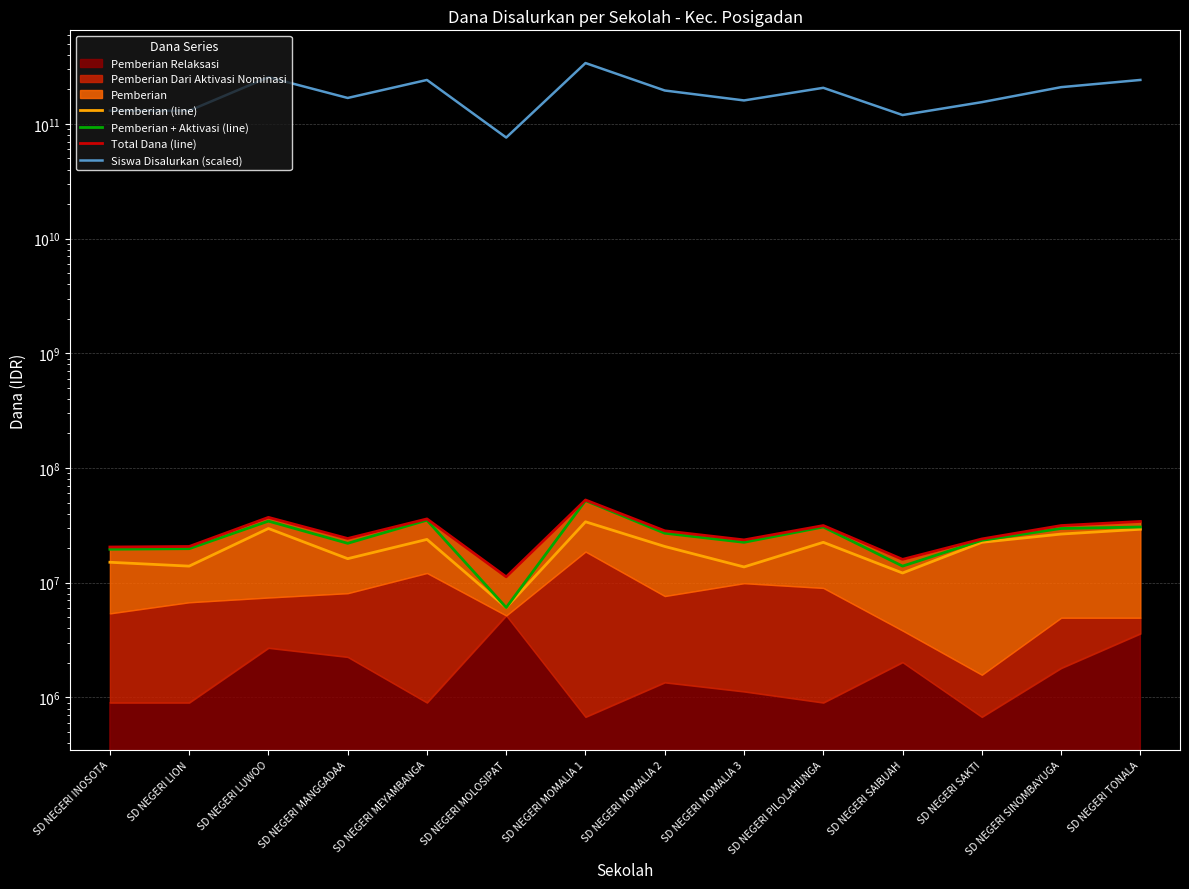

Between SD NEGERI MOLOSIPAT and SD NEGERI TONALA, which series saw the biggest shift?

Siswa Disalurkan (scaled)